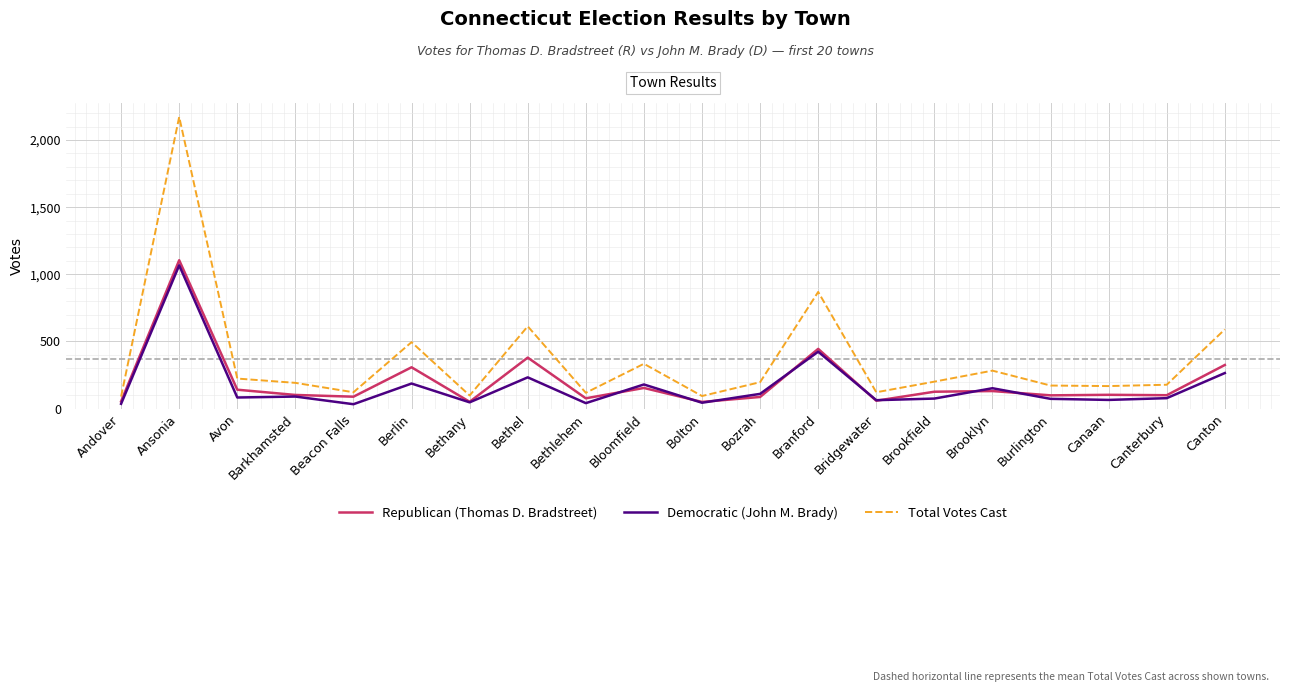

Between Ansonia and Canton, which series saw the biggest shift?

Total Votes Cast